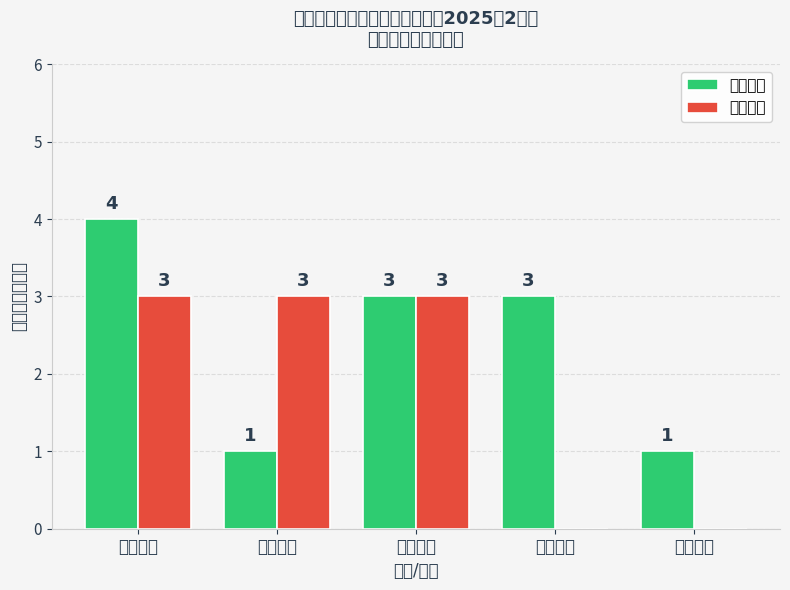

What is the label of the 3rd bar from the left?

王封街道